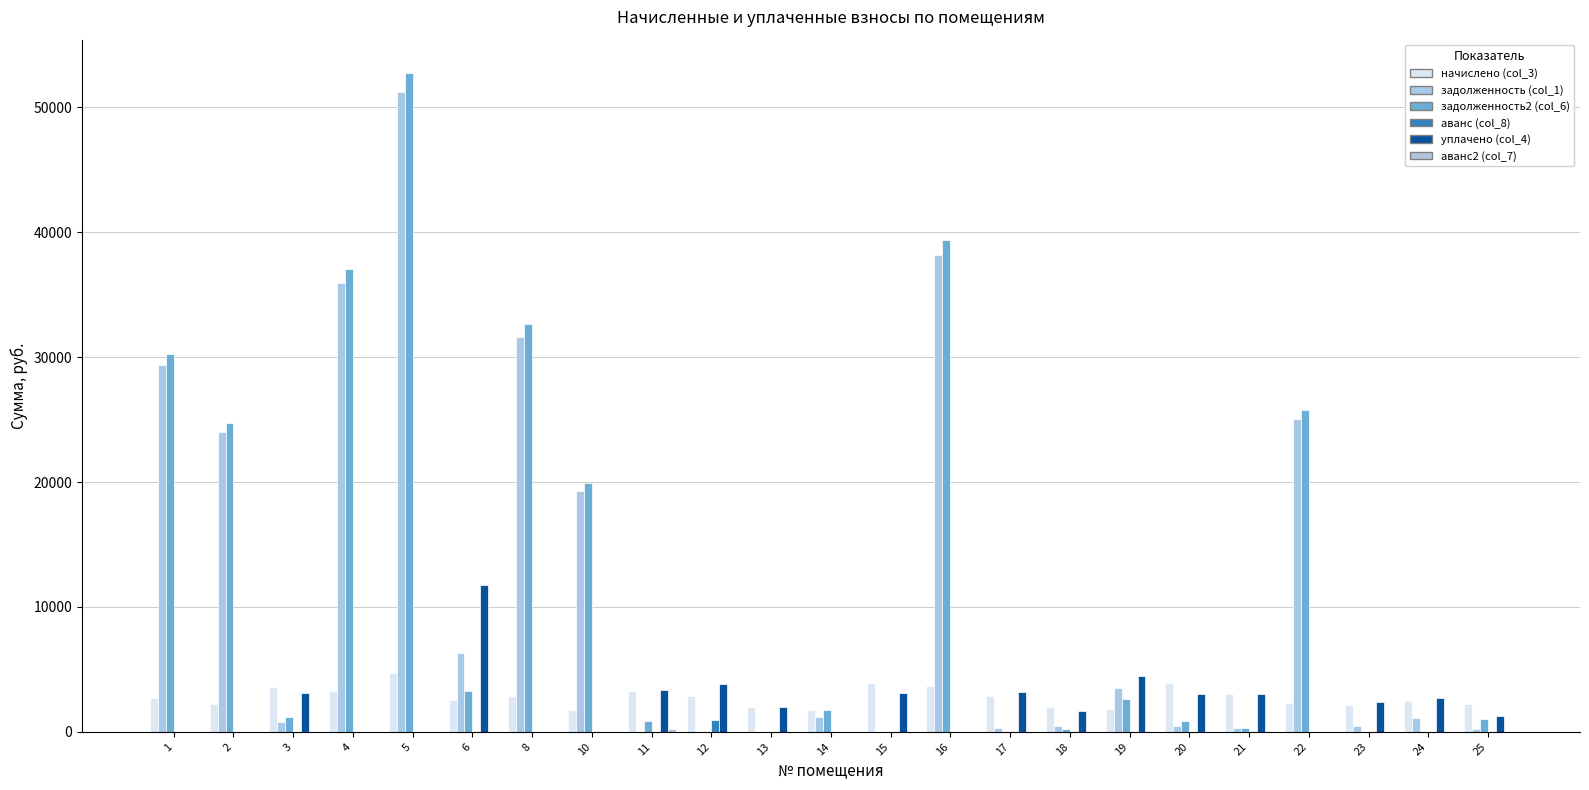

At which label does задолженность2 (col_6) reach its peak?

5